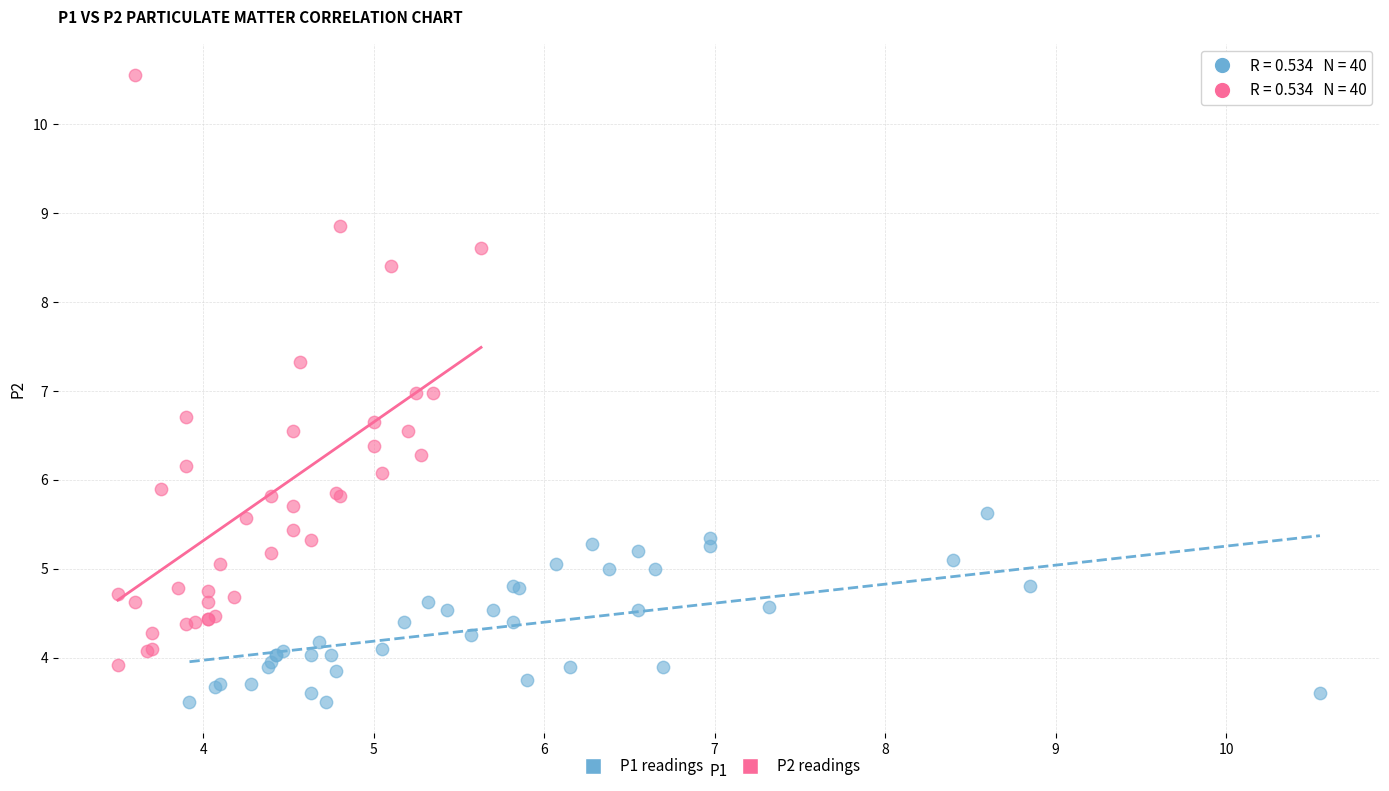

Which series has the largest Y range (max minus min)?

P2 readings